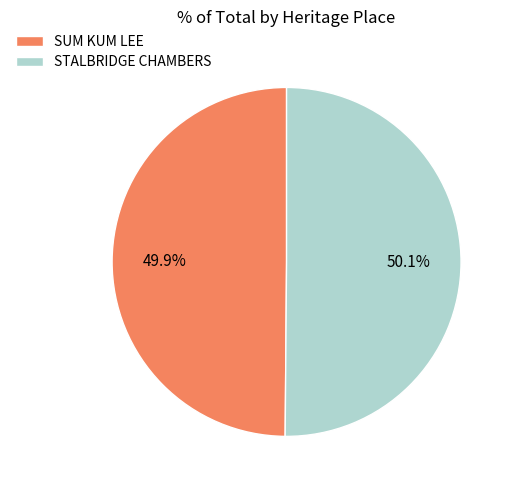

Does any single category account for the majority?

Yes